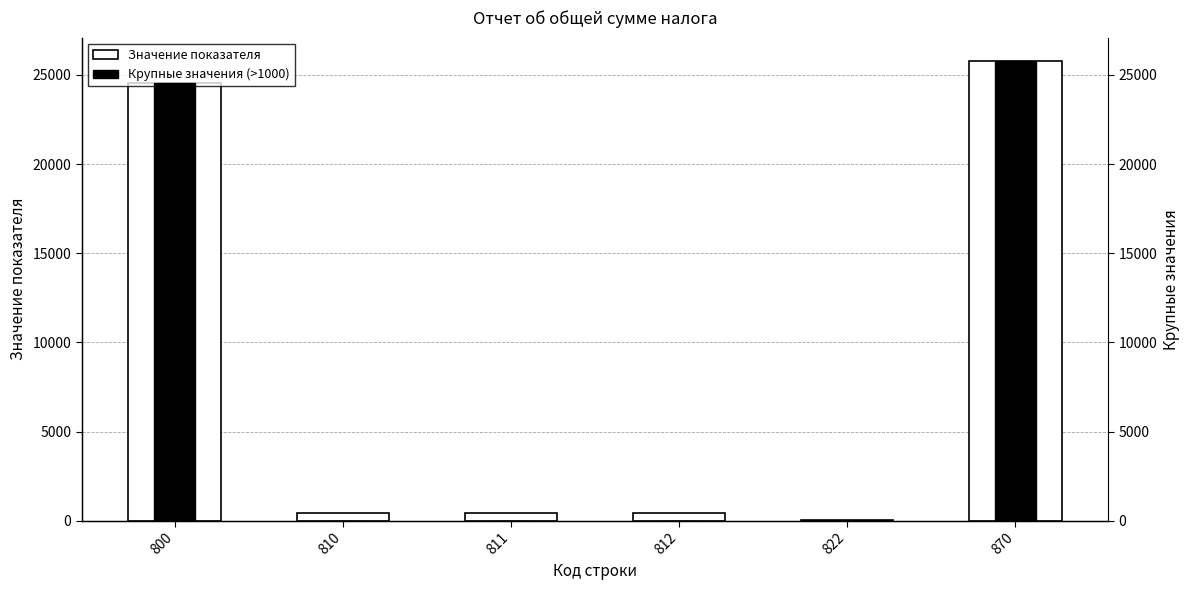

The Крупные значения (>1000) series shows 10821 at 812. True or false?

False